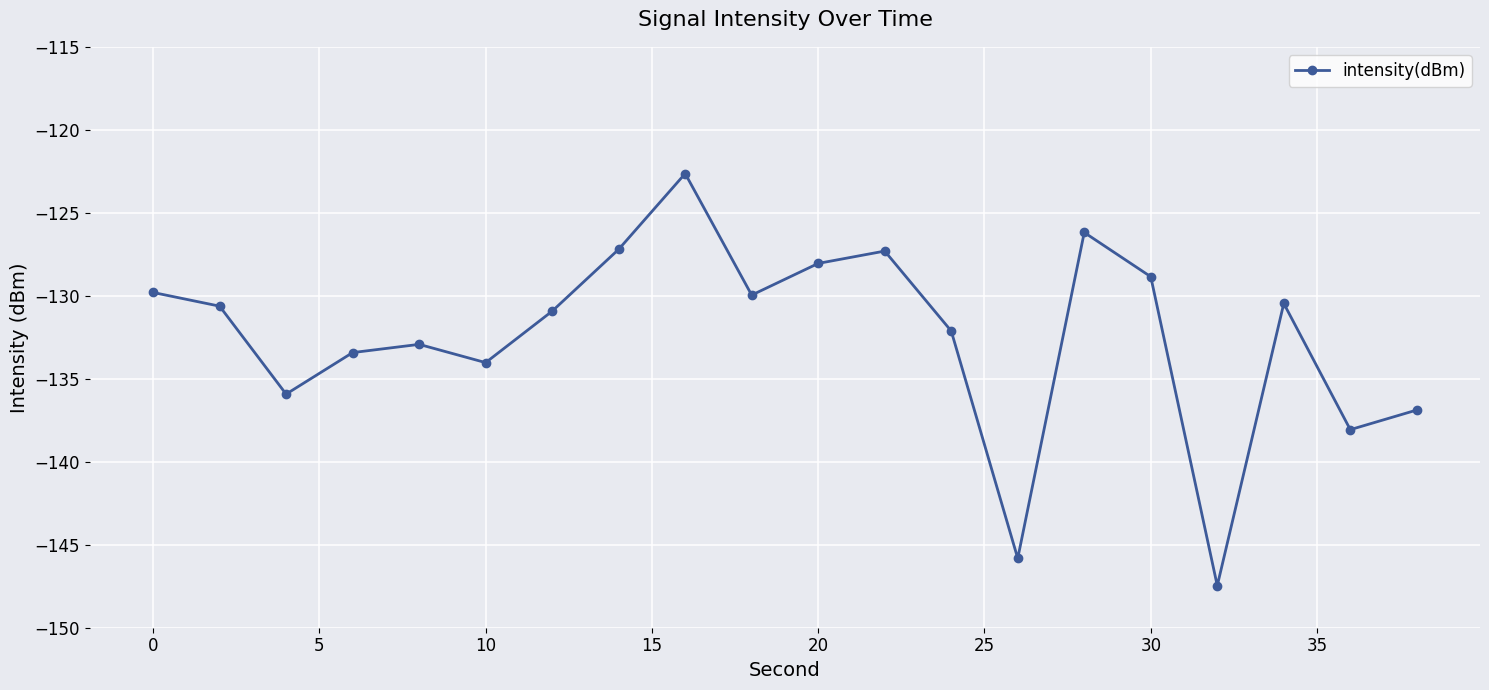

What is the average value?

-132.4